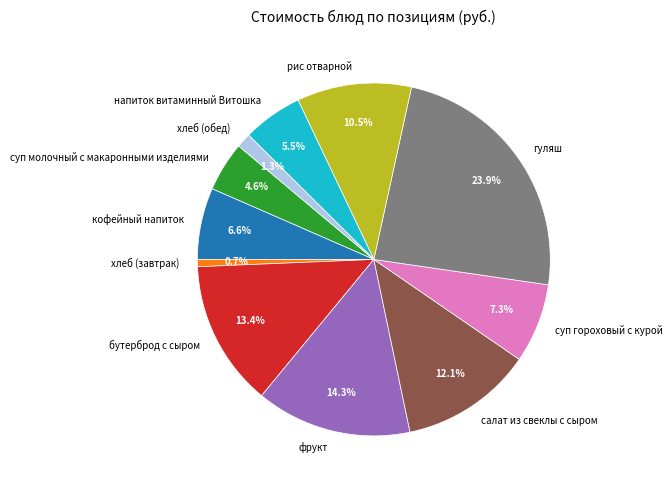

To the nearest percent, what percentage of the pie is фрукт?

14%